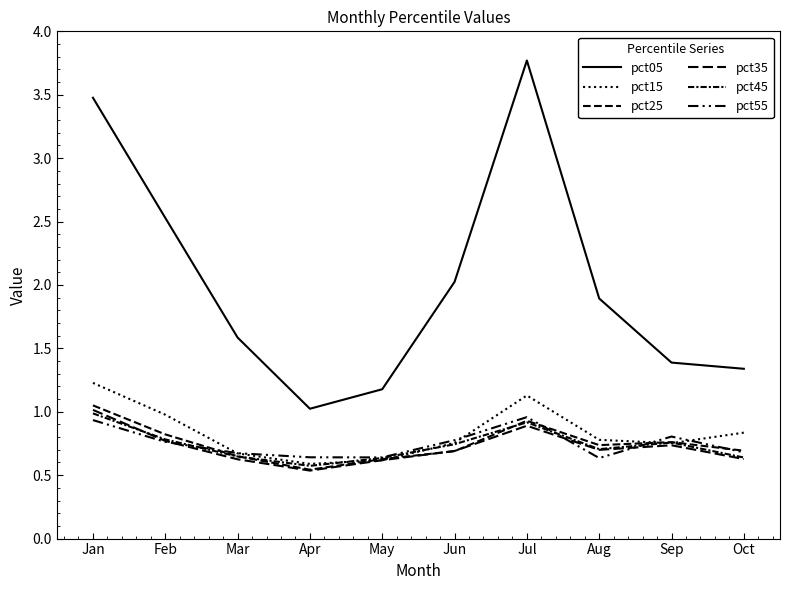

Does the chart display data point markers on the line(s)?

No